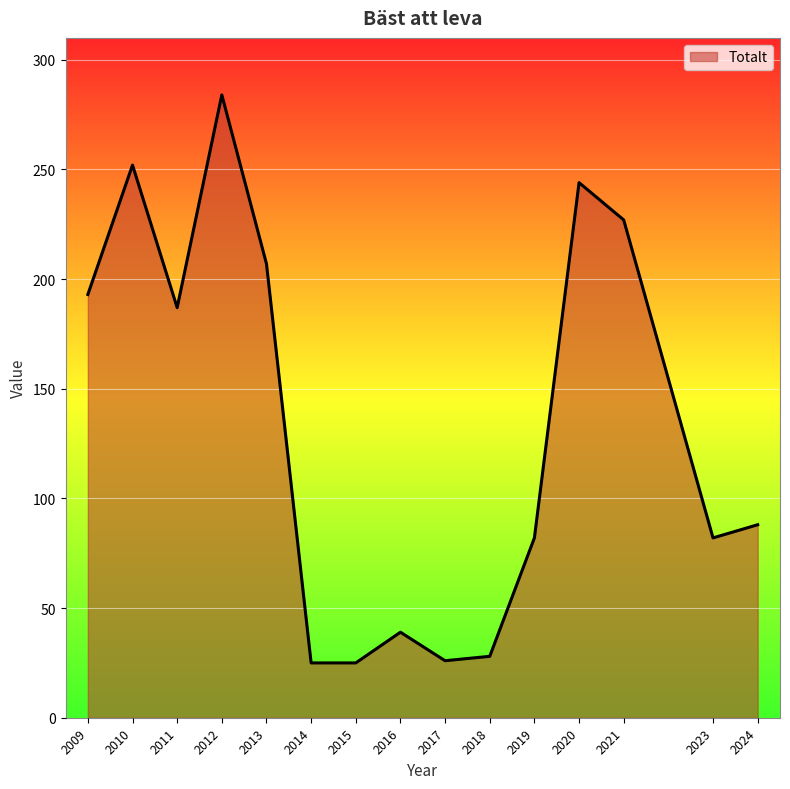

What is the change in value from 2015 to 2024?

+63